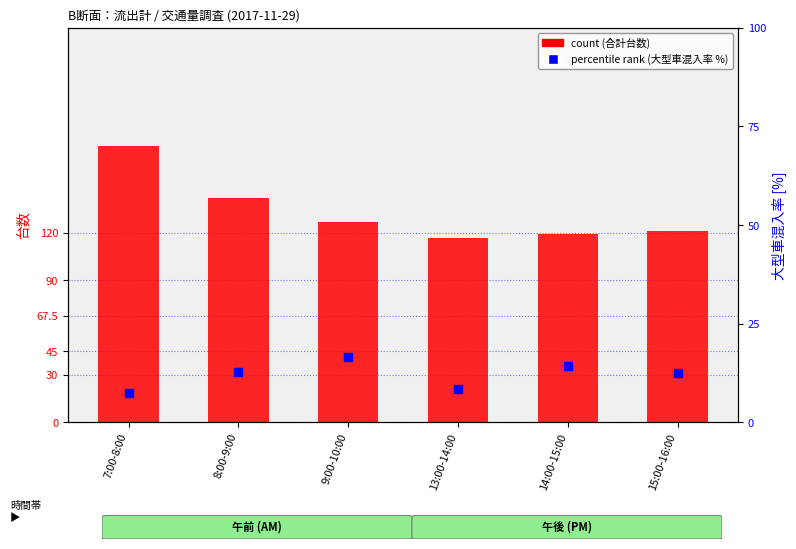

Which series reaches the minimum Y coordinate?

percentile rank within the sample